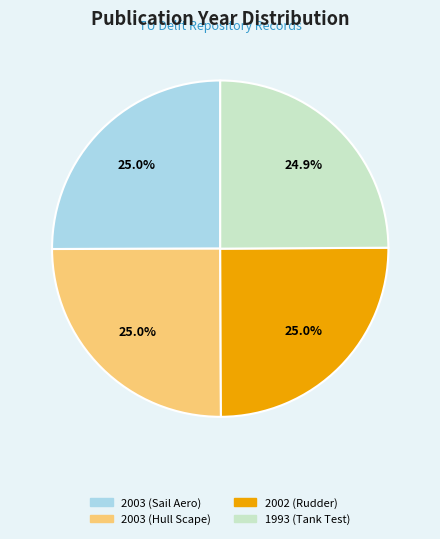

Is there any slice that represents more than half of the pie?

No